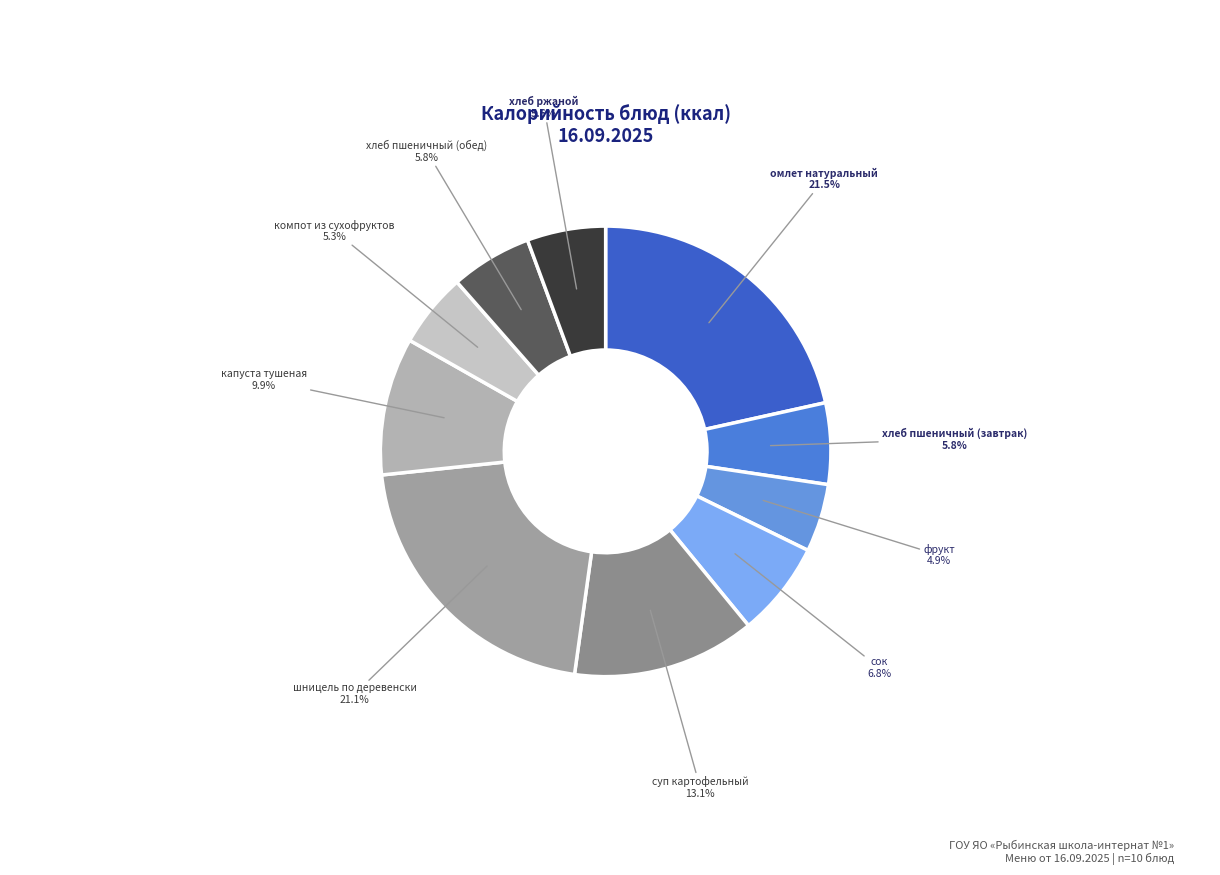

How many segments does this pie chart have?

10